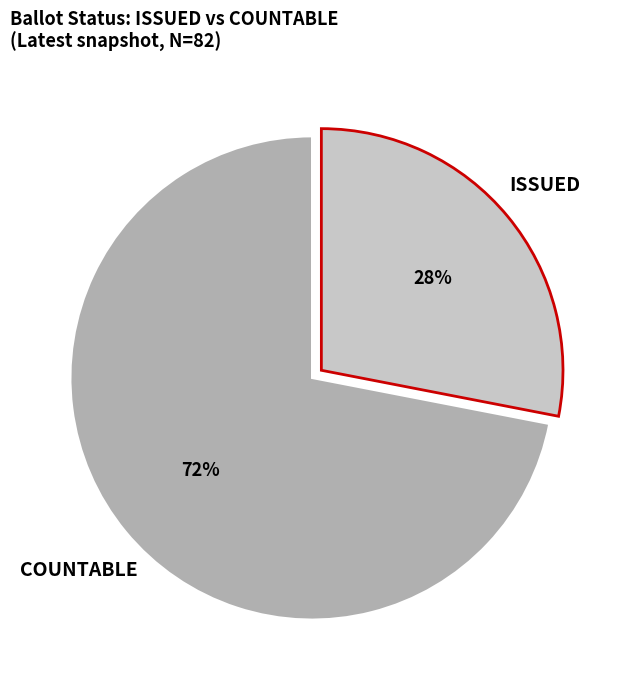

To the nearest percent, what is the difference between the largest and smallest slice percentages?

44%